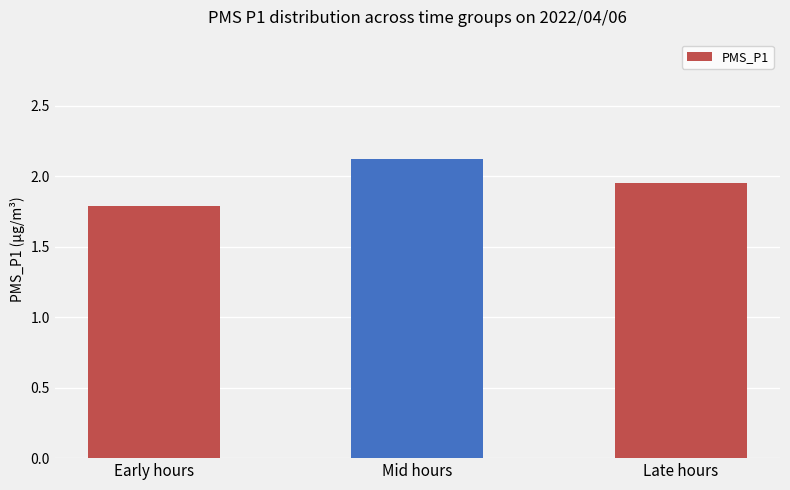

Rank the categories by value from highest to lowest.

Mid hours, Late hours, Early hours